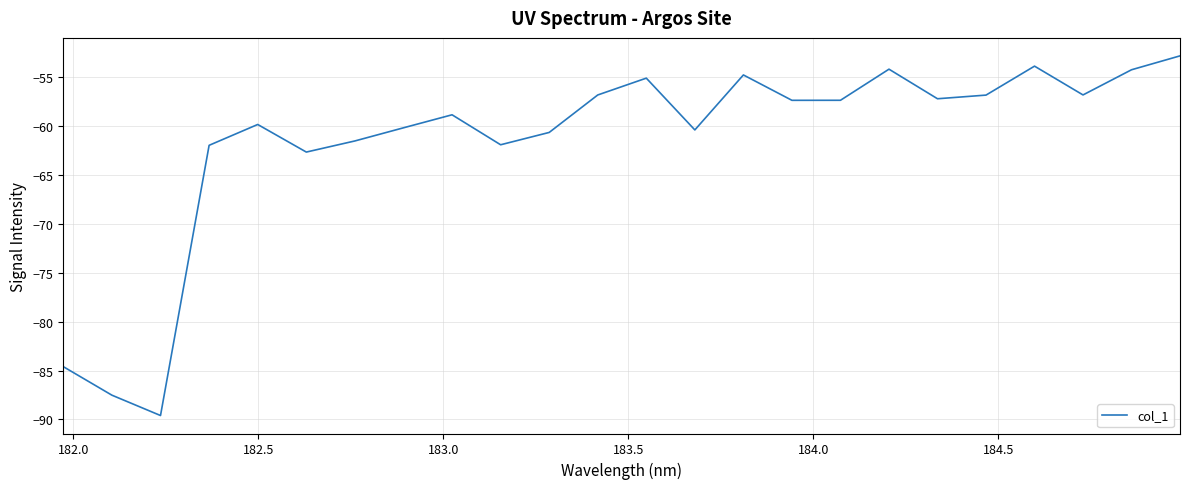

What is the smallest value displayed?

-89.6